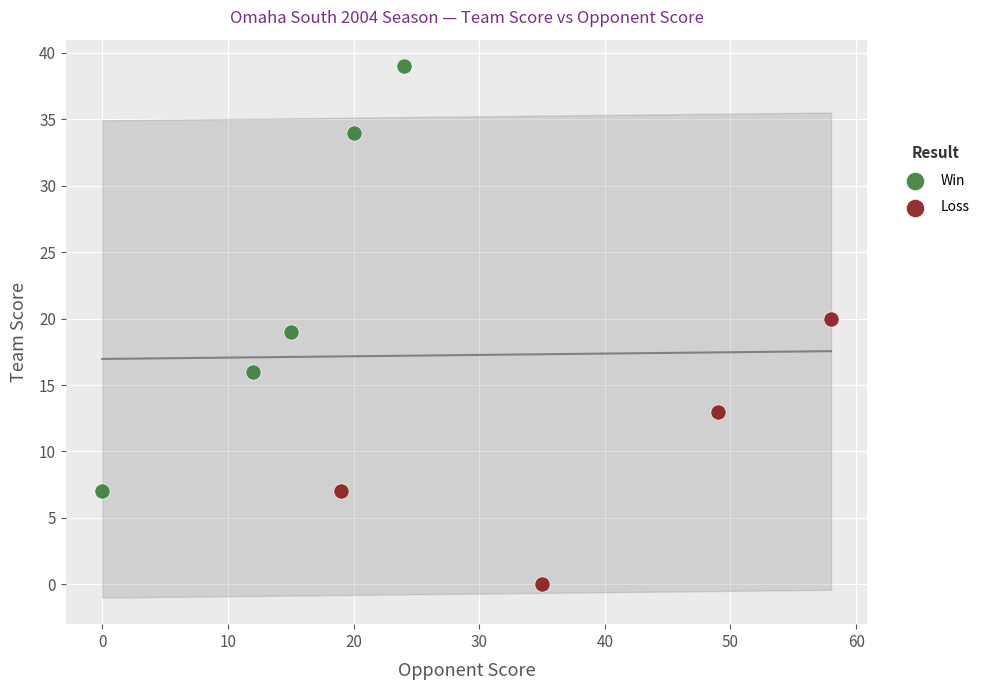

Which series has the widest spread of Y values?

Win